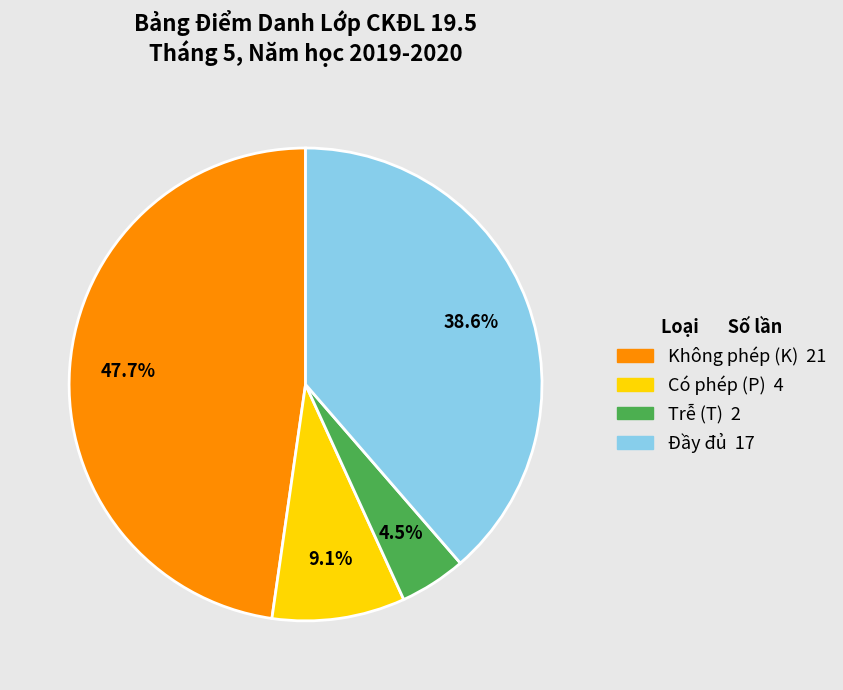

Does any single category account for the majority?

No